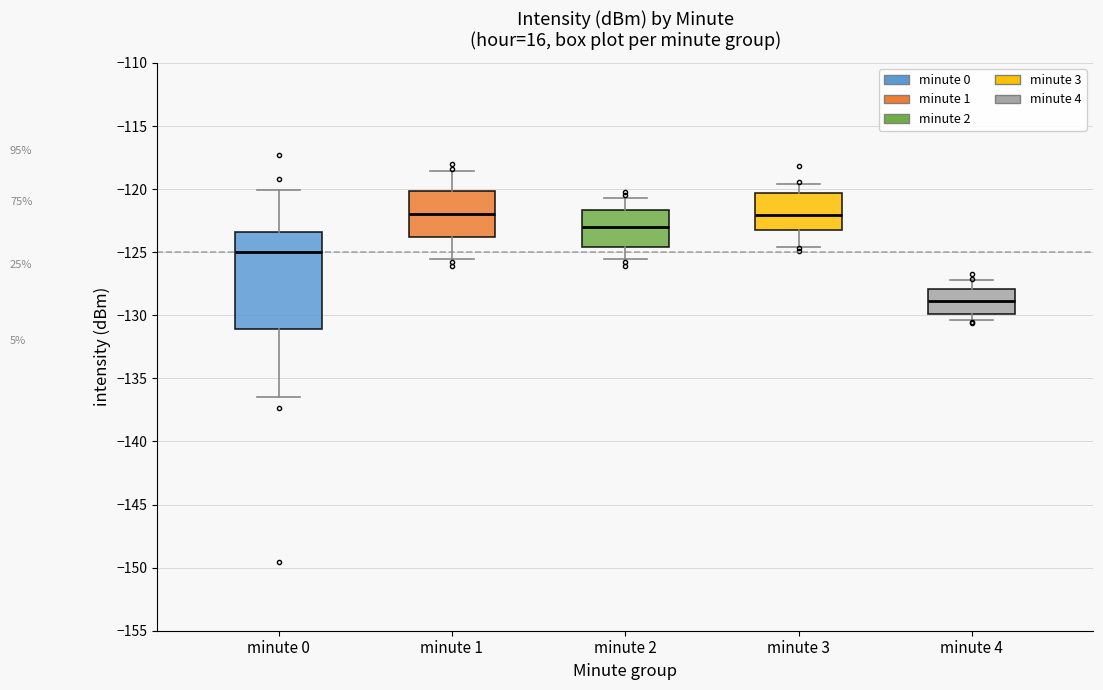

Reading left to right, read every box against the y-axis: the position of its median line, the range the box covers, and the ends of its whiskers. The values are not printed on the chart, so give them approximately, as read against the axis.

minute 0: median -125.0, box -131.0 to -123.5, whiskers -136.5 to -120.0
minute 1: median -122.0, box -124.0 to -120.0, whiskers -125.5 to -118.5
minute 2: median -123.0, box -124.5 to -121.5, whiskers -125.5 to -120.5
minute 3: median -122.0, box -123.5 to -120.5, whiskers -124.5 to -119.5
minute 4: median -129.0, box -130.0 to -128.0, whiskers -130.5 to -127.0